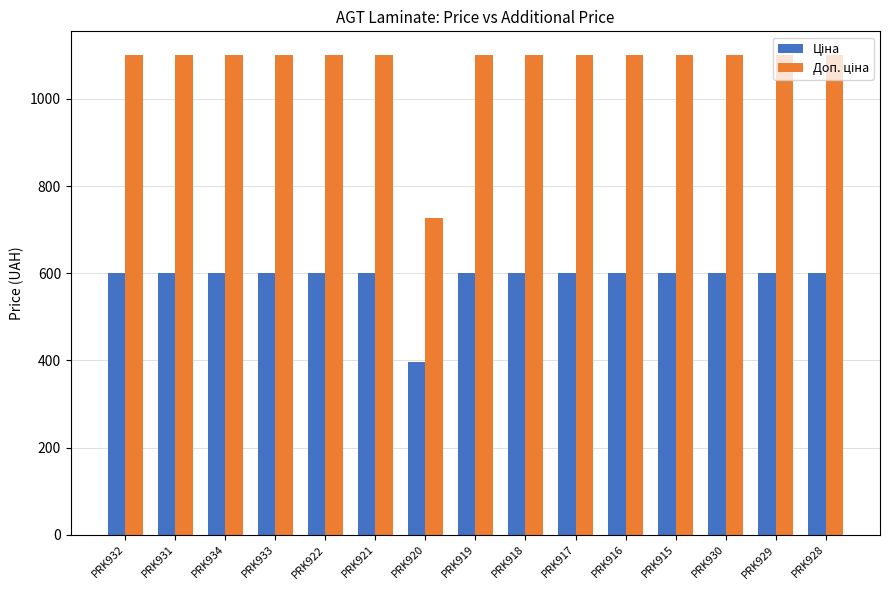

At how many categories does at least one series exceed 418?

15